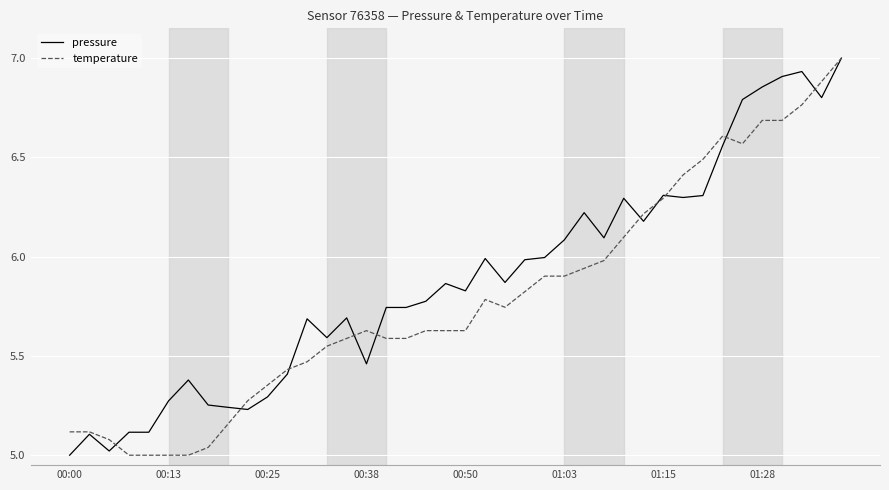

List the series in order of their overall mean, highest first.

pressure, temperature